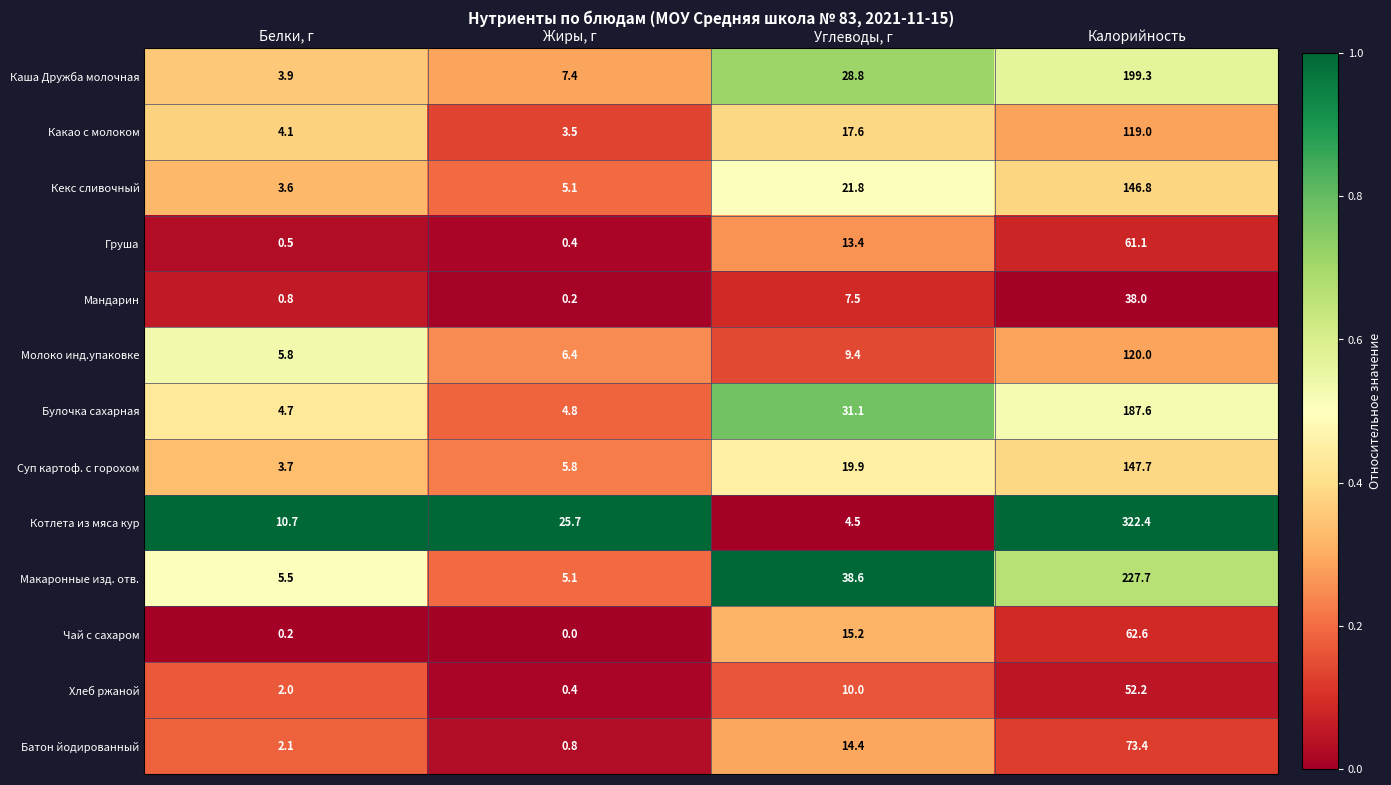

True or false: Макаронные изд. отв. has a value of 22.4 at Углеводы, г.

False